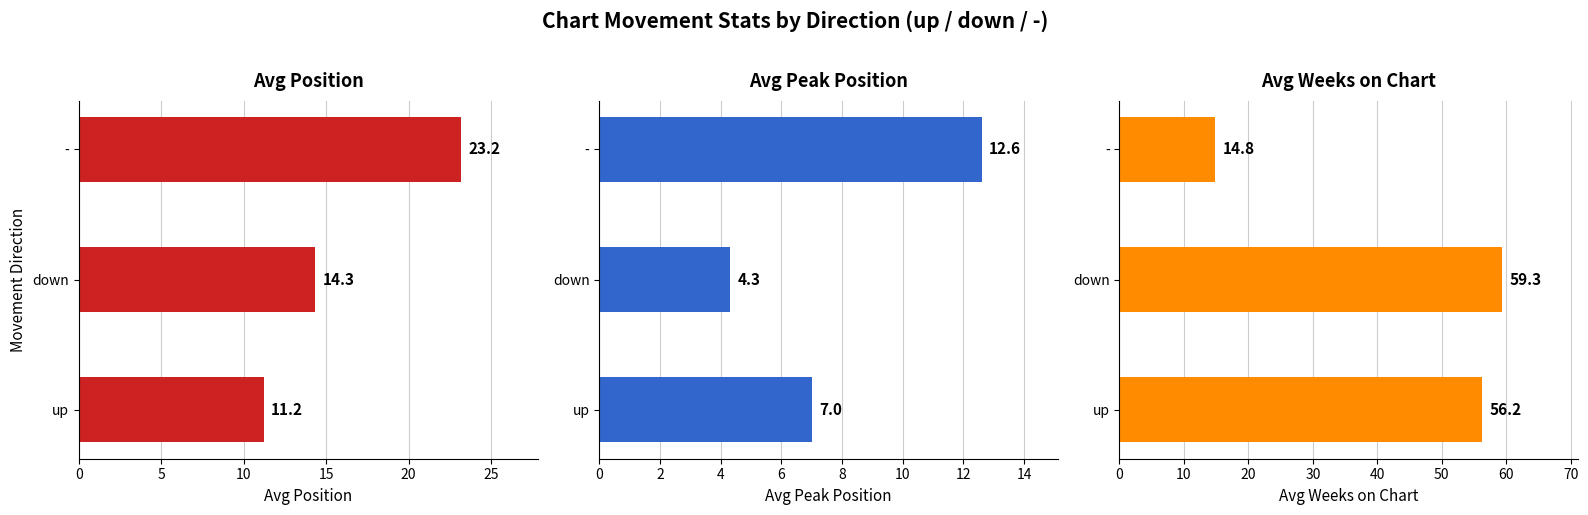

The value of Avg Peak Position at up is 11.7. True or false?

False